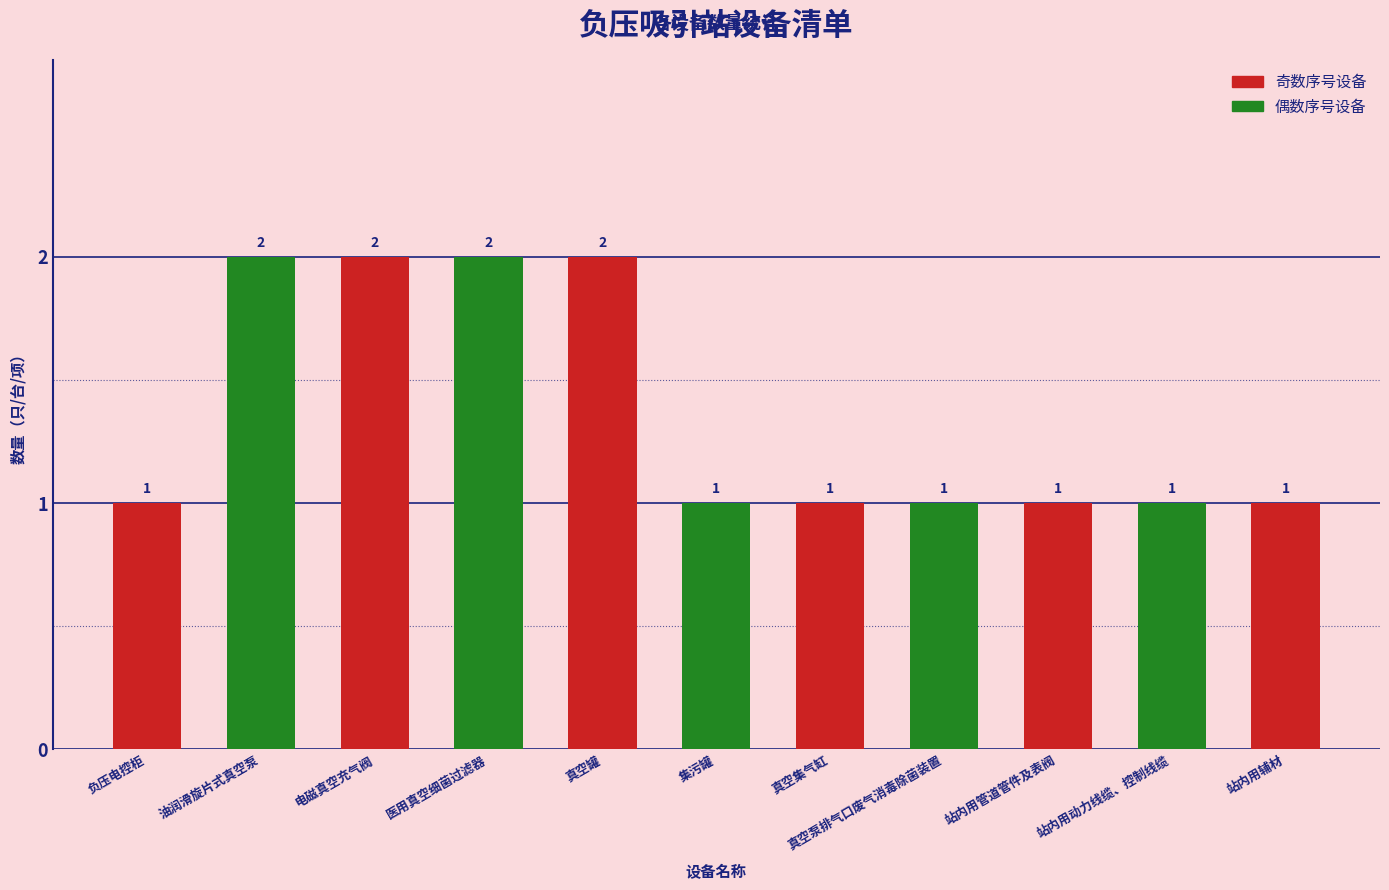

True or false: the data shows 1 at 站内用管道管件及表阀.

True